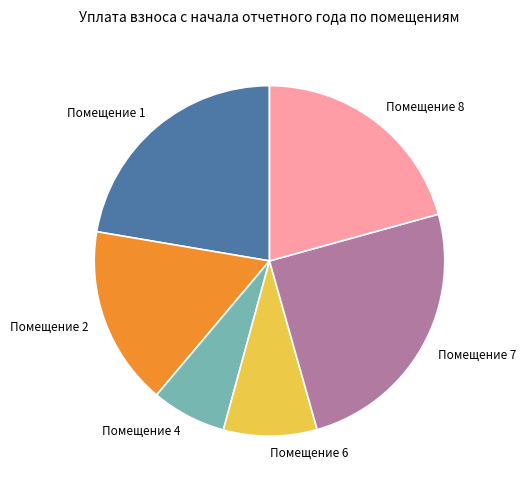

What is the largest slice in the pie chart?

Помещение 7